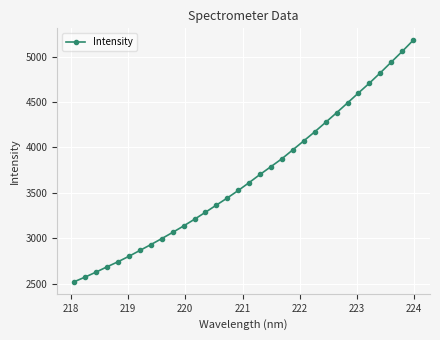

What is the difference between the second highest and minimum values?

2535.0